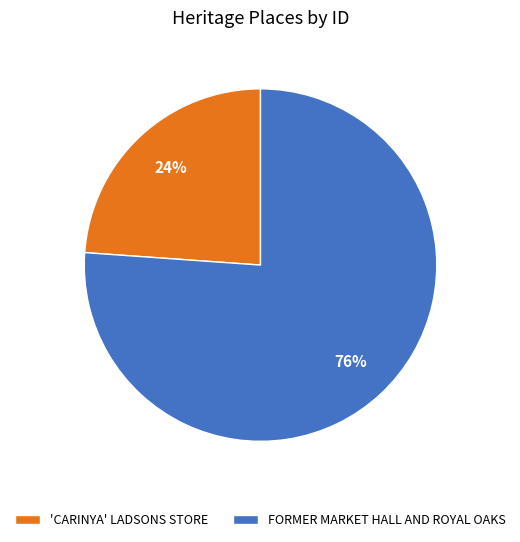

Is the sum of FORMER MARKET HALL AND ROYAL OAKS and 'CARINYA' LADSONS STORE greater than half?

Yes